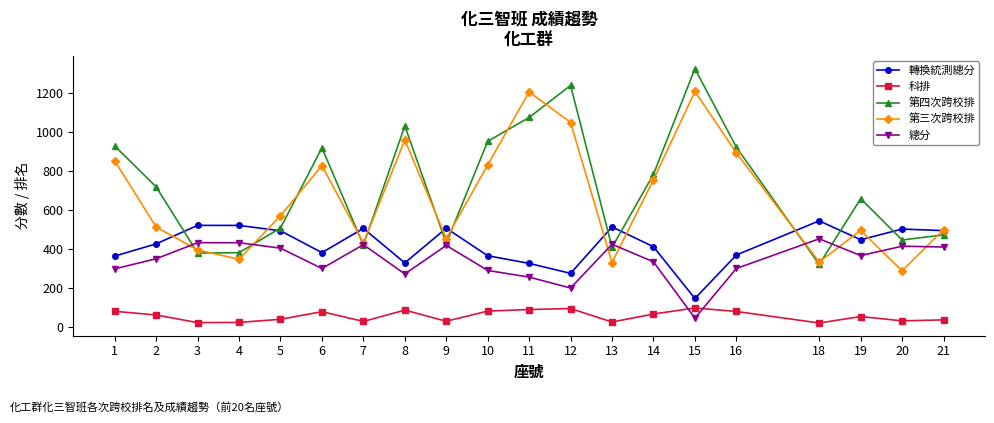

Which series has the largest range (max minus min)?

第四次跨校排